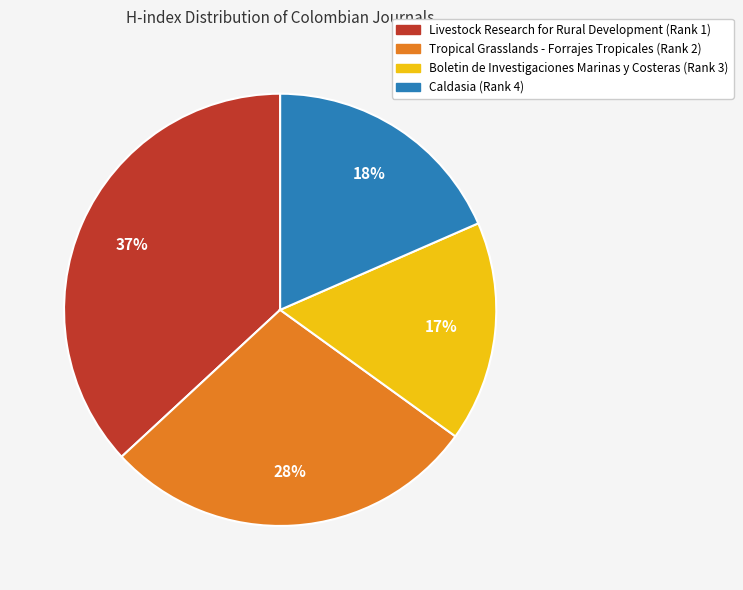

Approximately how many times larger is the value at Livestock Research for Rural Development (Rank 1) compared to Boletin de Investigaciones Marinas y Costeras (Rank 3)?

2.2